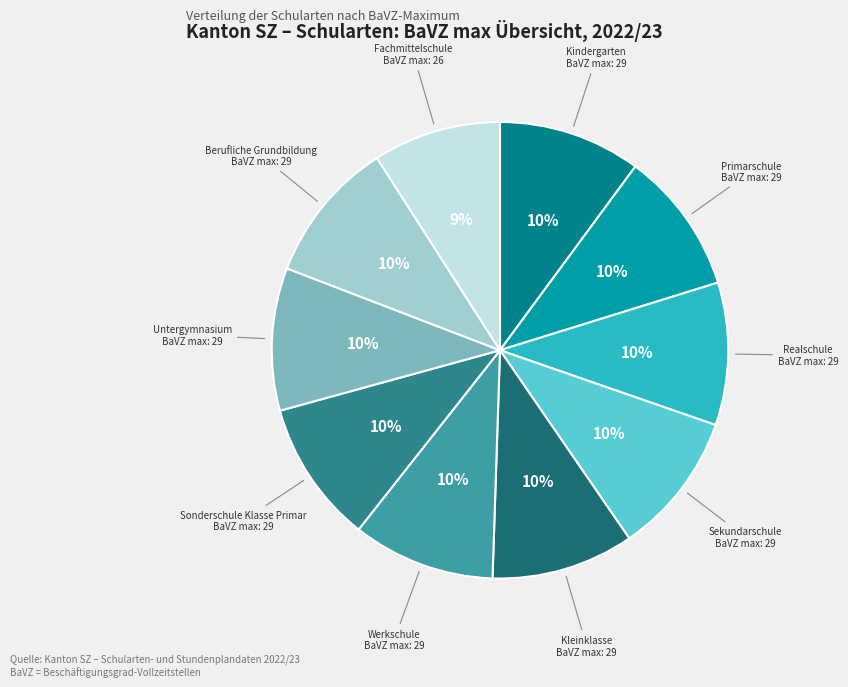

How many slices are in this pie chart?

10